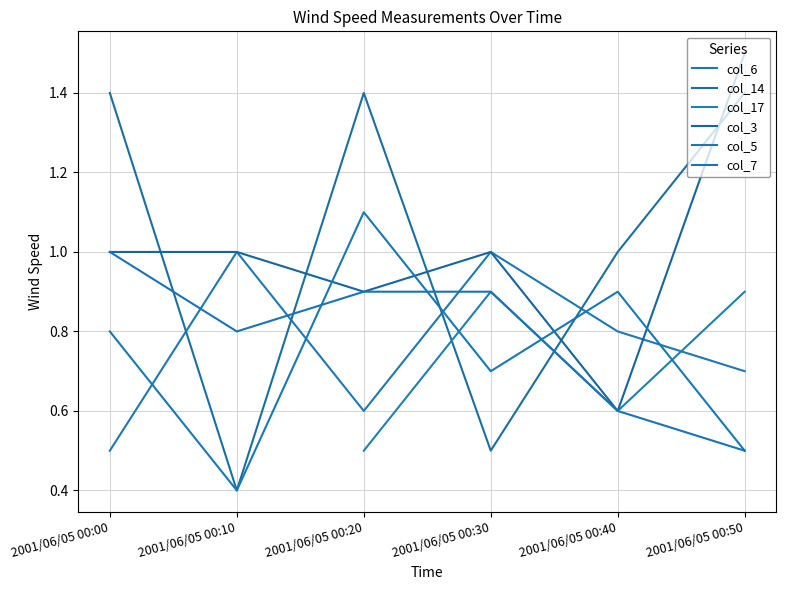

What is the sum of the col_3 values at 2001/06/05 00:50 and 2001/06/05 00:20?

2.4